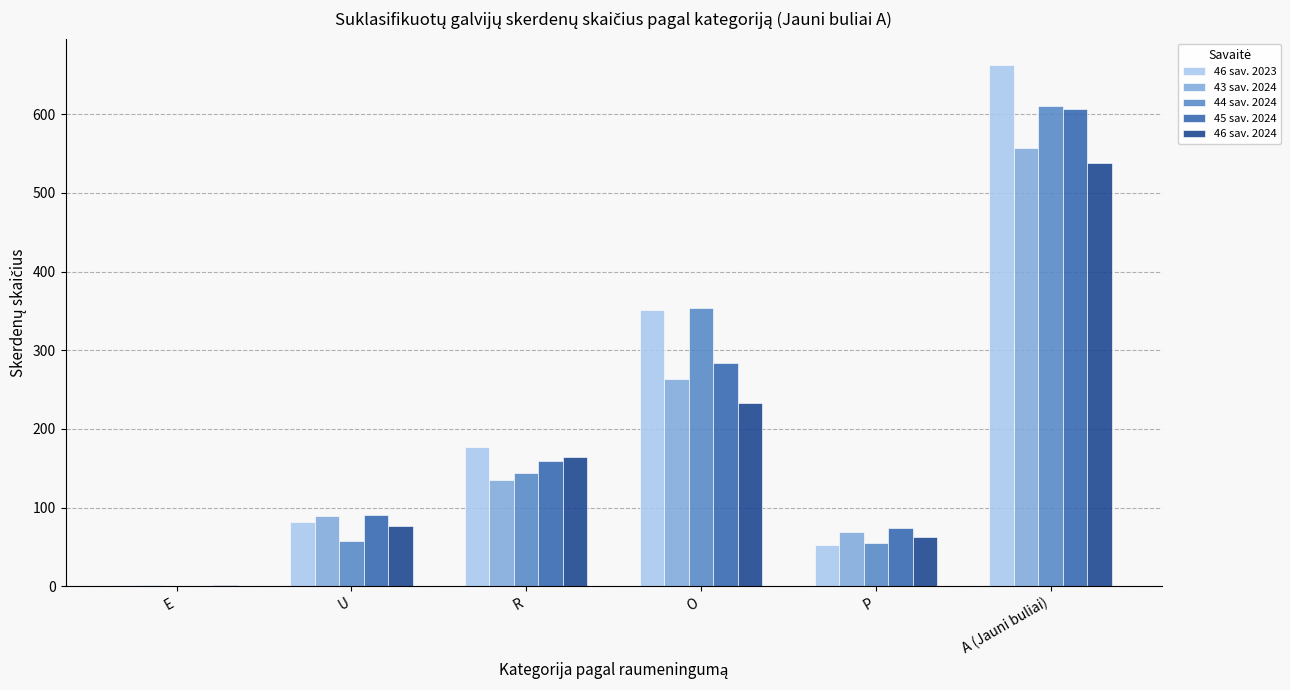

At which label is 45 sav. 2024 closest to 303?

O